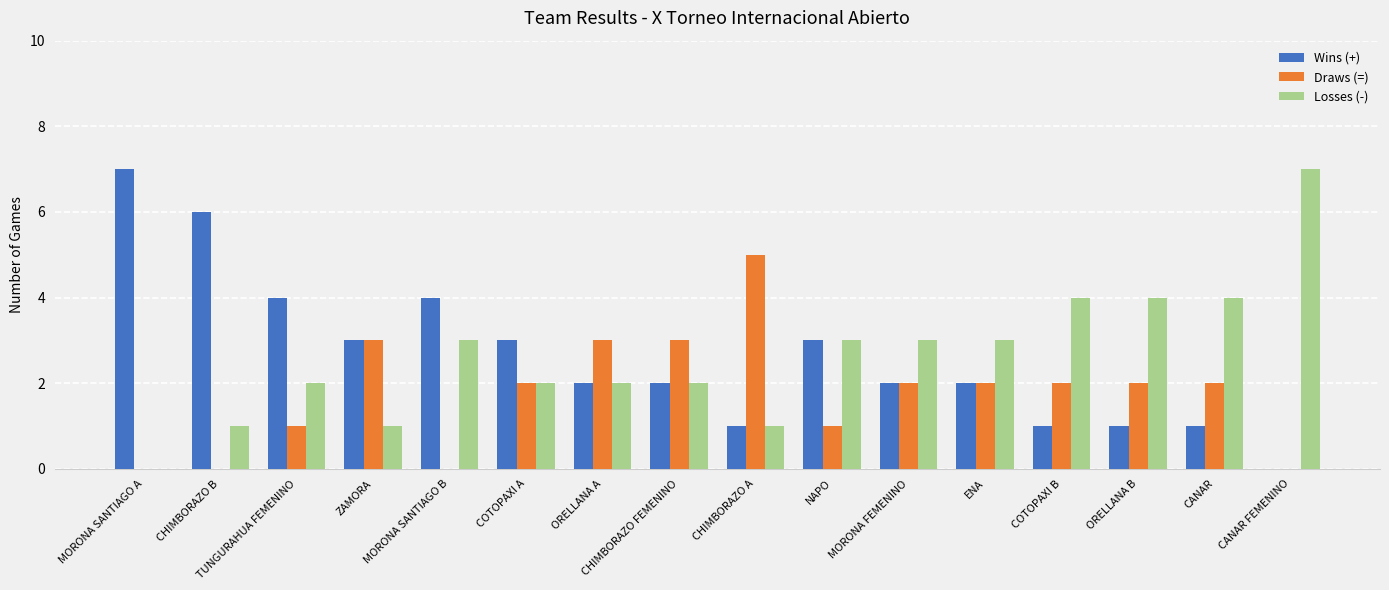

Is it true that Draws (=) equals 1 at NAPO?

True